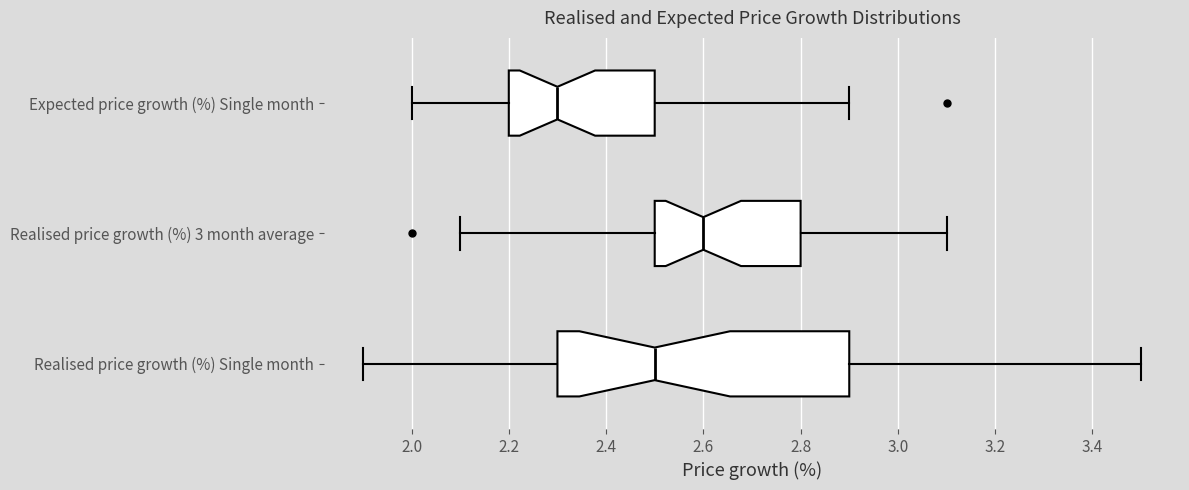

Reading bottom to top, read every box against the x-axis: the position of its median line, the range the box covers, and the ends of its whiskers. The values are not printed on the chart, so give them approximately, as read against the axis.

Realised price growth (%) Single month: median 2.5, box 2.3 to 2.9, whiskers 1.9 to 3.5
Realised price growth (%) 3 month average: median 2.6, box 2.5 to 2.8, whiskers 2.1 to 3.1
Expected price growth (%) Single month: median 2.3, box 2.2 to 2.5, whiskers 2.0 to 2.9